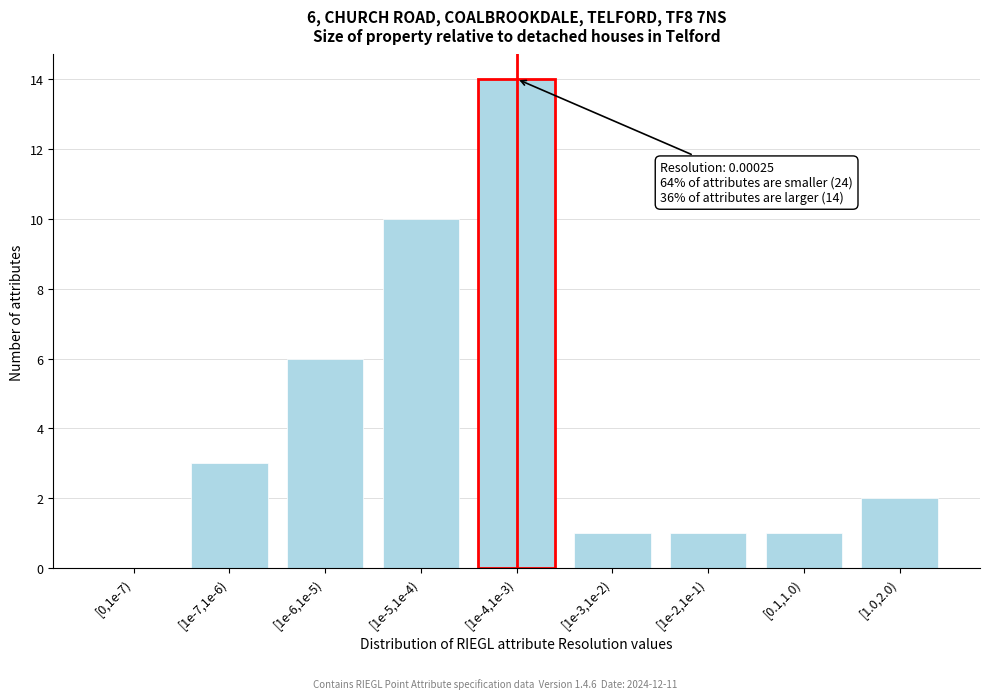

Reading left to right, list all the values displayed in this chart.

[0,1e-7)=0	[1e-7,1e-6)=3	[1e-6,1e-5)=6	[1e-5,1e-4)=10	[1e-4,1e-3)=14	[1e-3,1e-2)=1	[1e-2,1e-1)=1	[0.1,1.0)=1	[1.0,2.0)=2